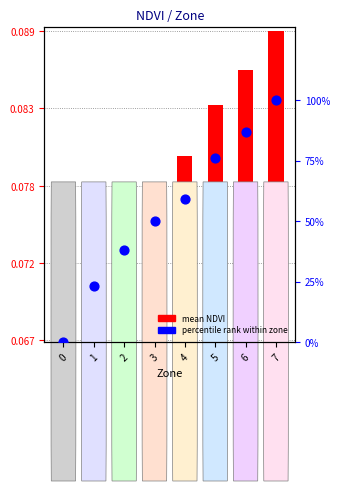

Which series has the largest Y range (max minus min)?

percentile rank